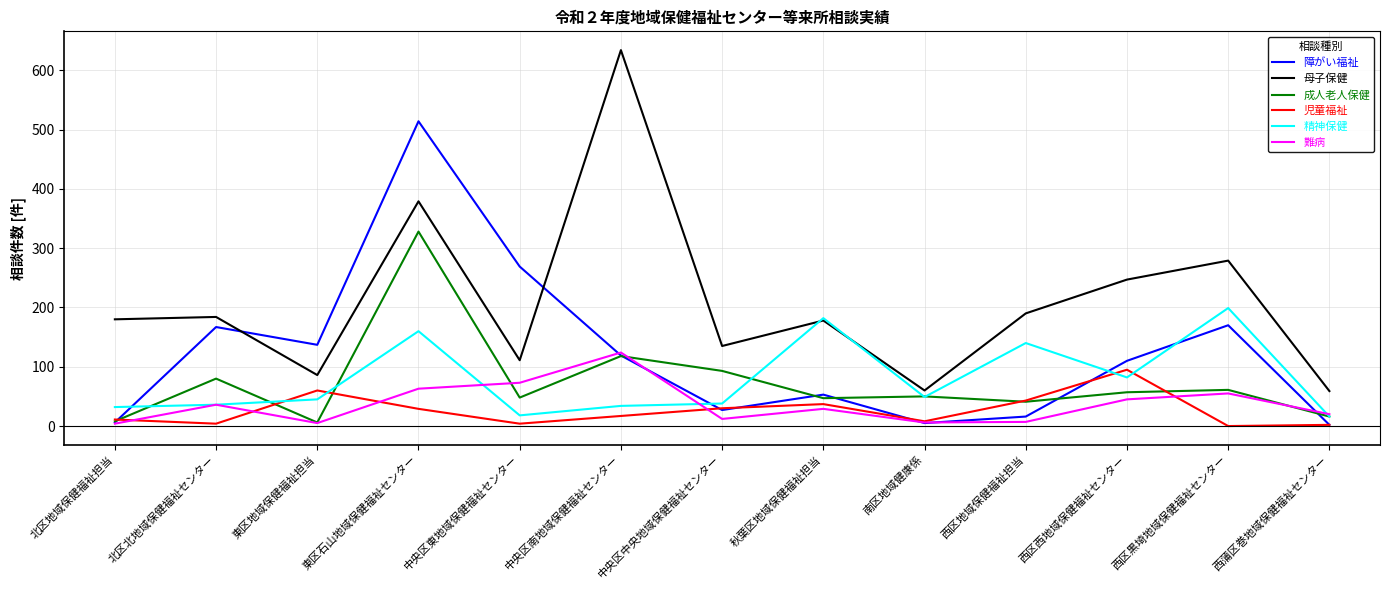

True or false: 難病 has a value of 63 at 東区石山地域保健福祉センター.

True